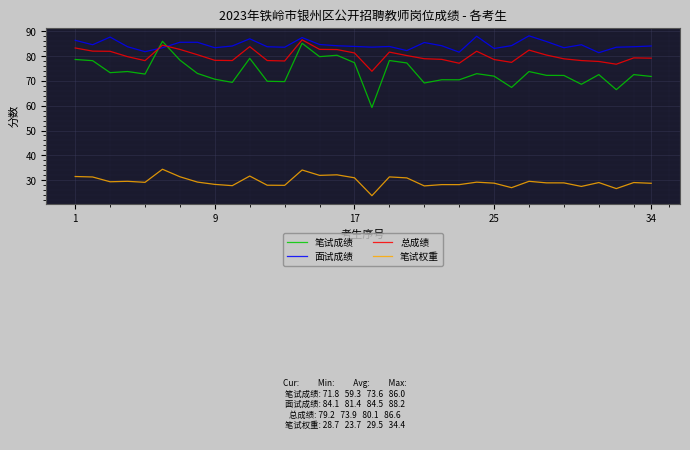

Which series has the largest range (max minus min)?

笔试成绩